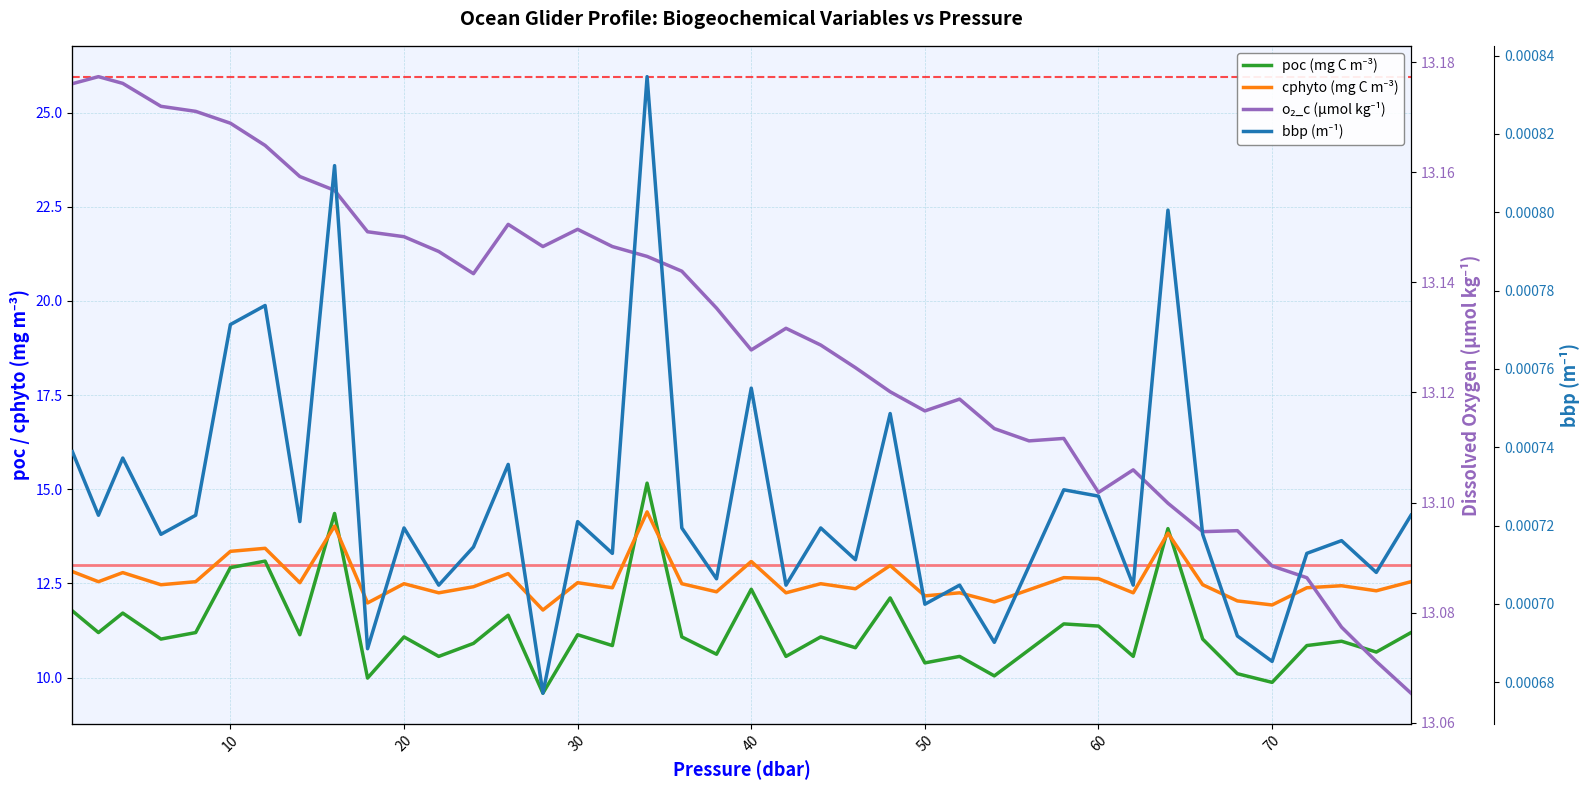

What are all the series names shown in the legend?

bbp, poc, cphyto, o2_c